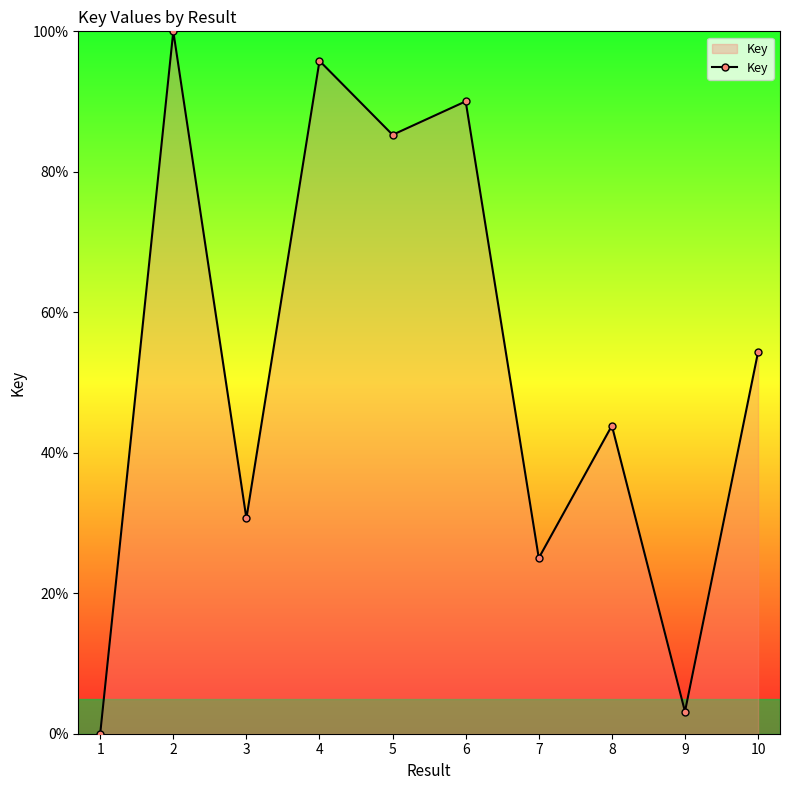

True or false: the data shows 43.9 at 8.

True